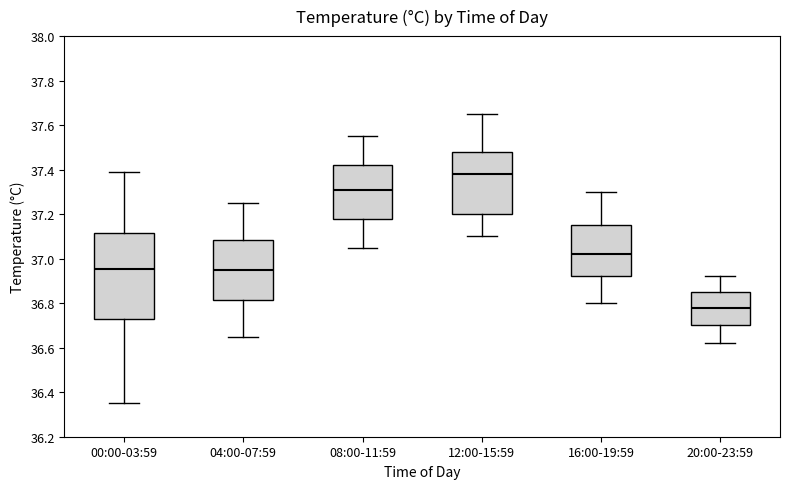

Which box's median line is the highest?

12:00-15:59